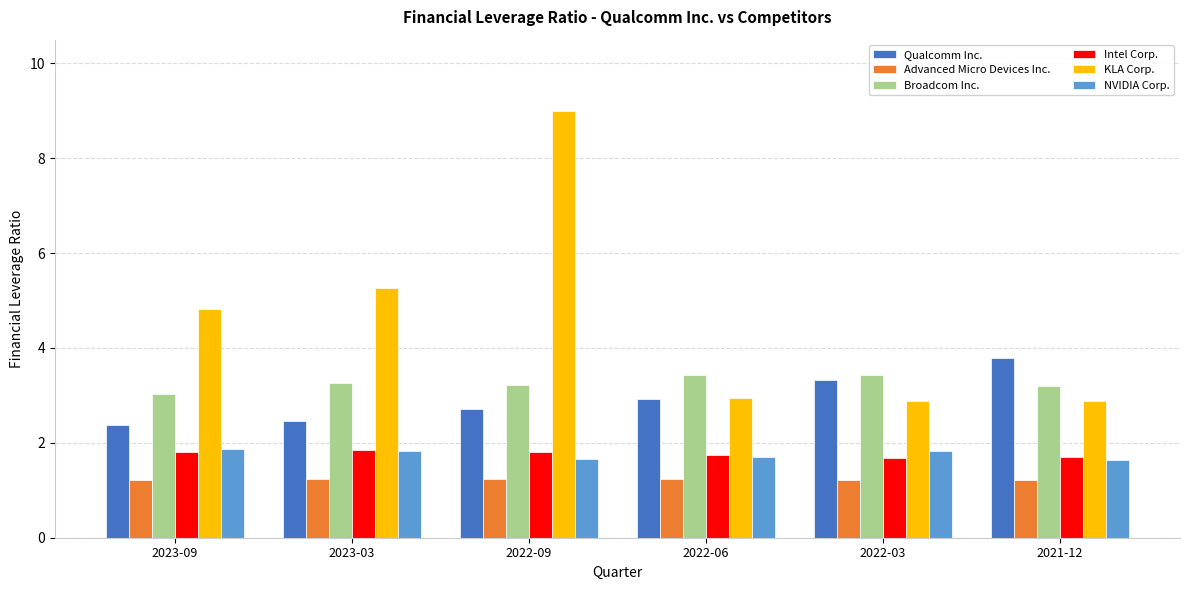

How many Intel Corp. values are between 1 and 2?

6